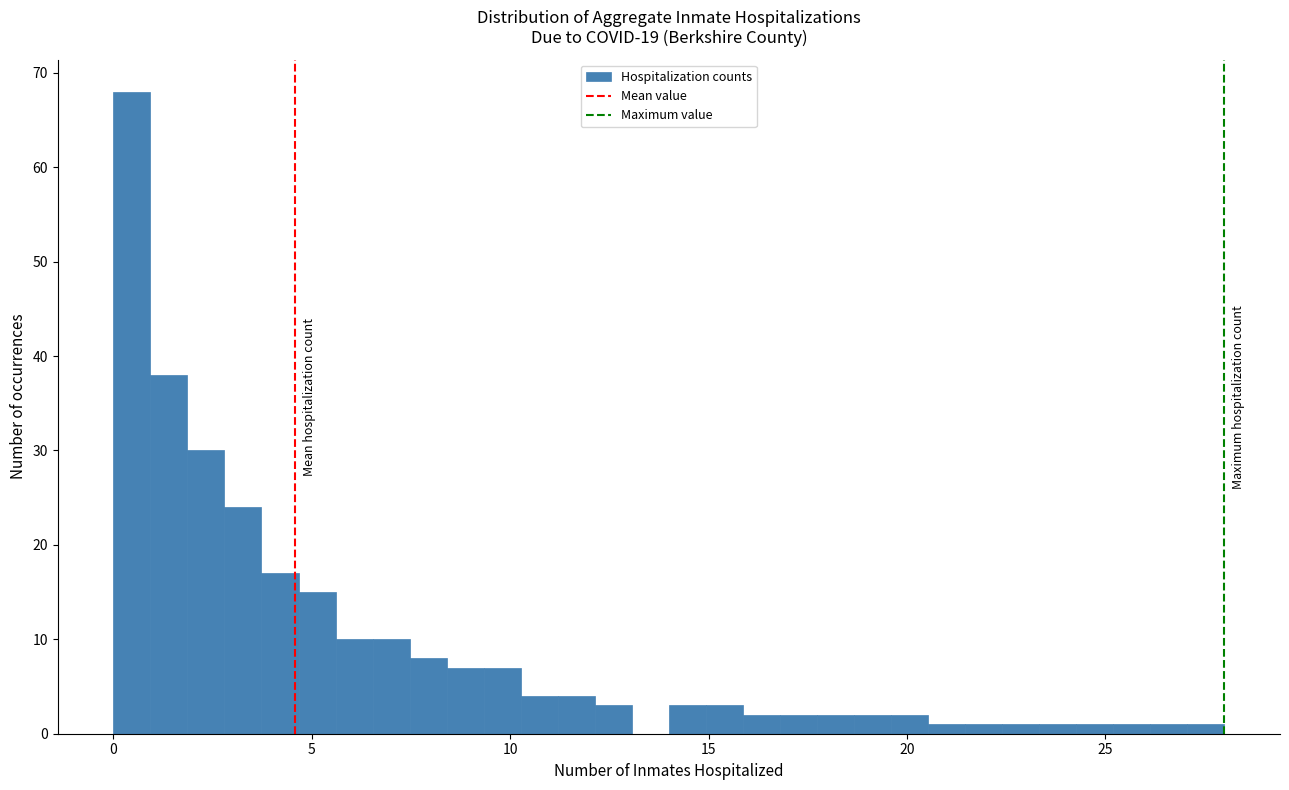

Around what value on the x-axis is the tallest bar? Give the approximate position of its centre, as read against the axis.

0.5